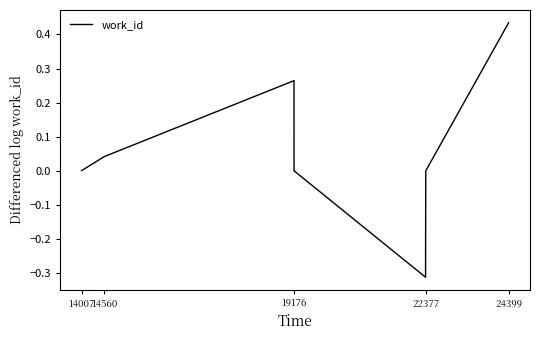

What is the difference between the maximum and minimum values?

0.7